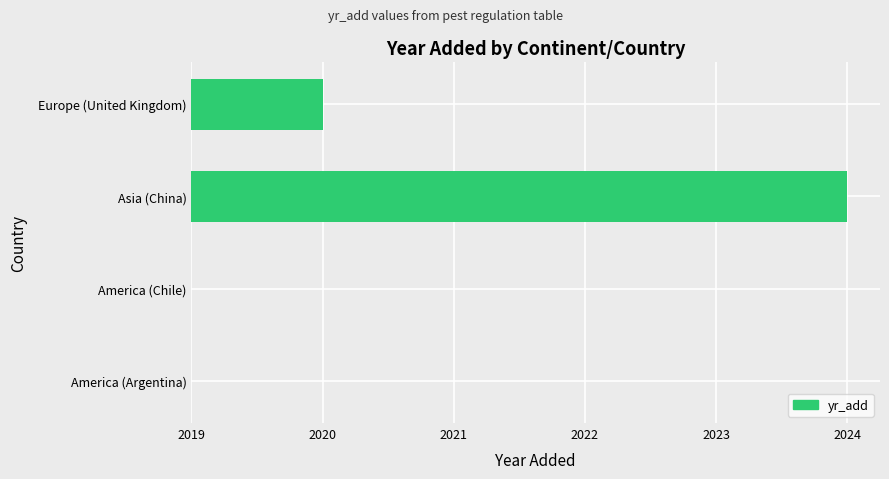

Are the bars grouped side by side (vs. stacked)?

No